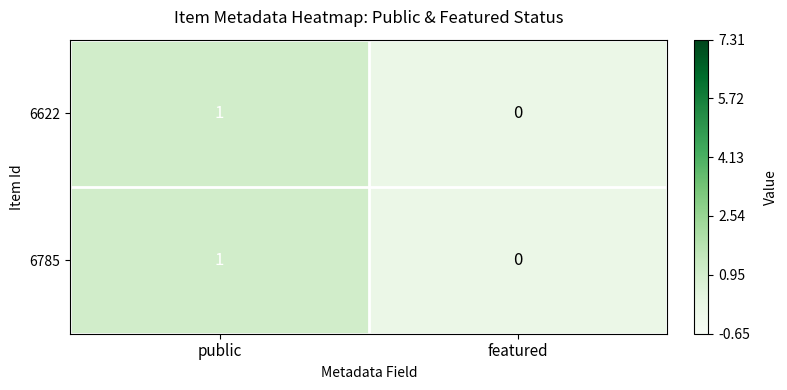

Which label corresponds to the smallest value in the chart?

featured